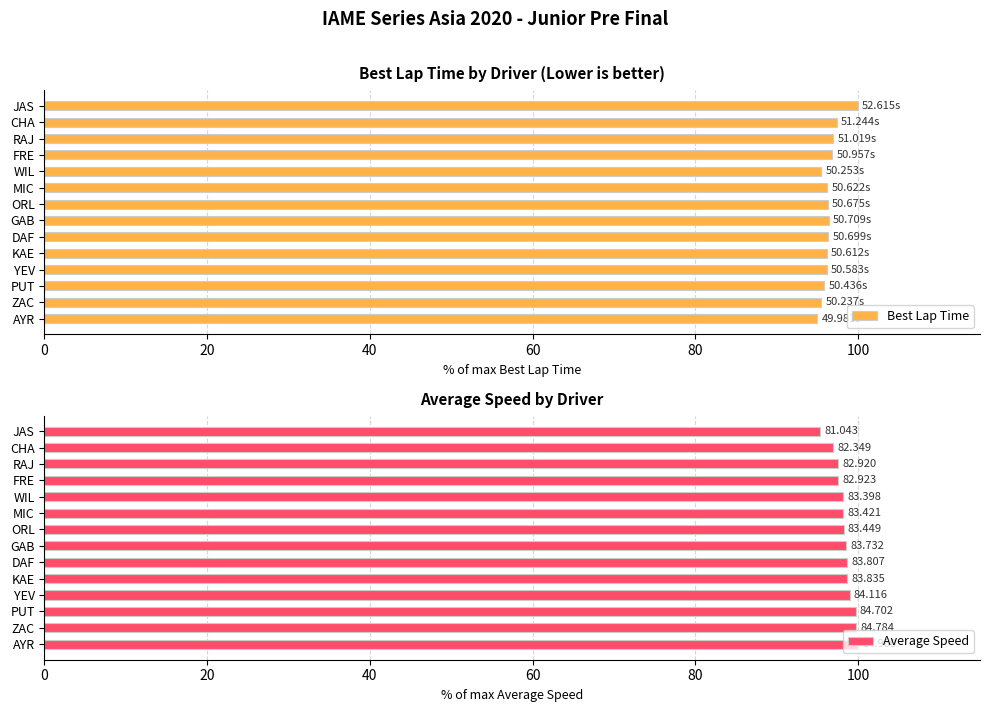

What is the smallest value displayed?

95.0